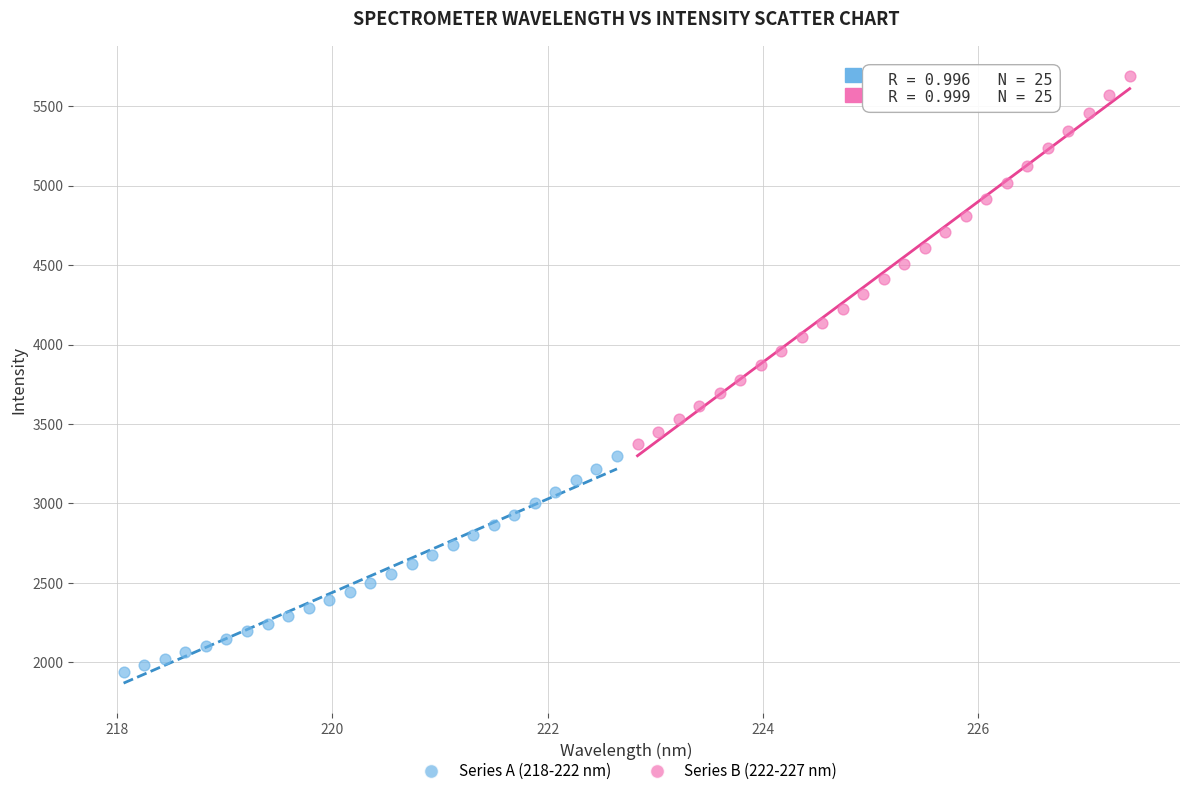

Which series has the largest Y range (max minus min)?

Series B (222-227 nm)